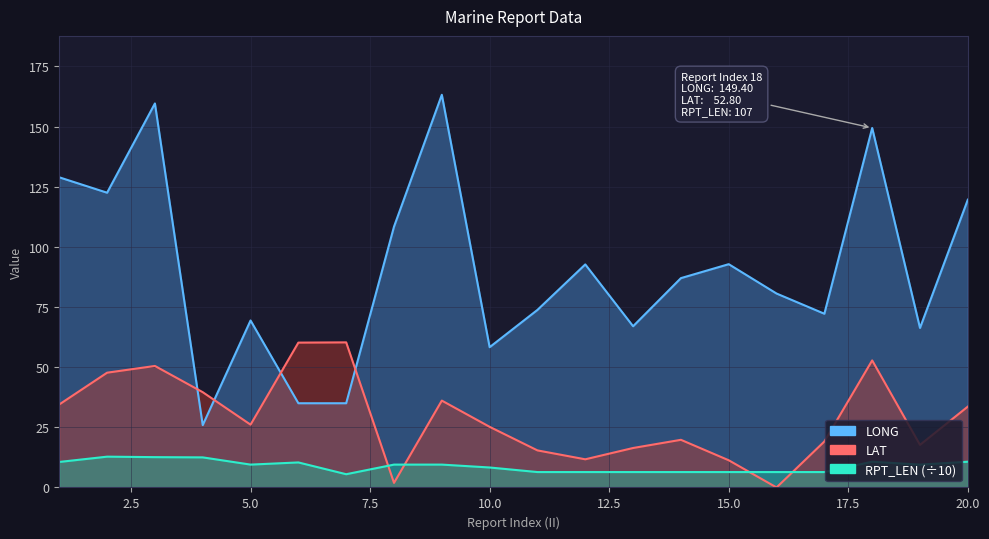

Where is the first local minimum for LONG?

2